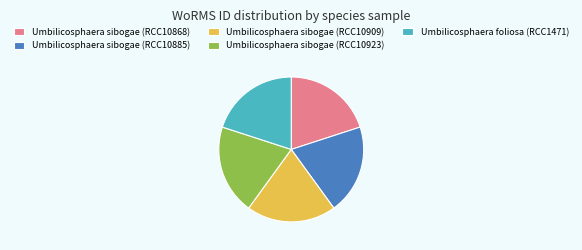

Is there a majority slice in this chart?

No